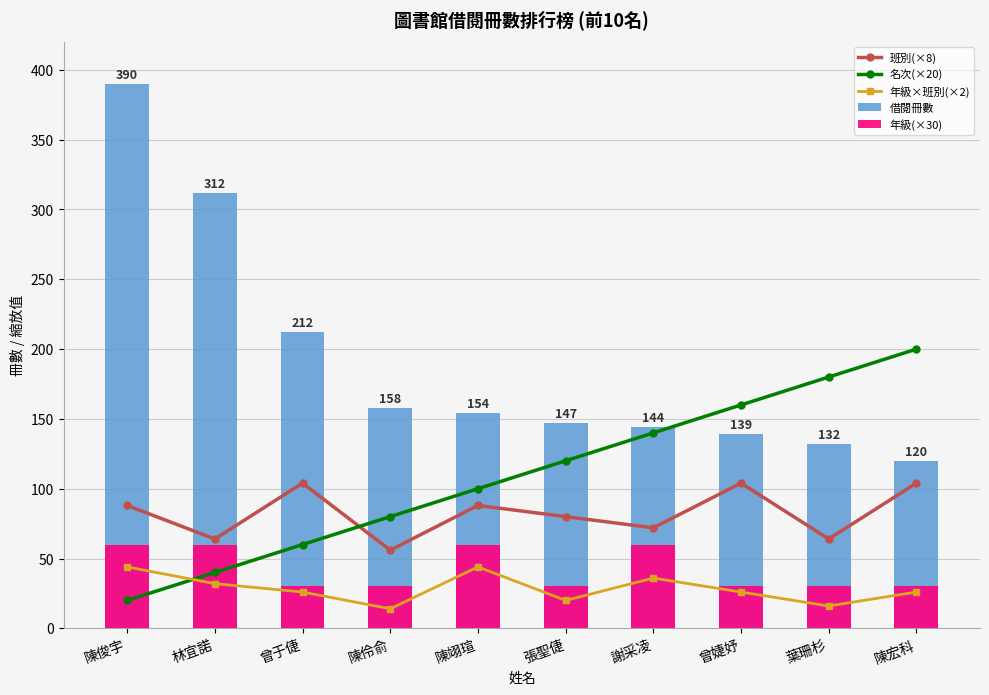

Reading left to right, what are all the values shown in this chart?

班別(×8): 陳俊宇=88	林宜諾=64	曾于倢=104	陳伶俞=56	陳翊瑄=88	張聖倢=80	謝采凌=72	曾婕妤=104	葉珊杉=64	陳宏科=104
名次(×20): 陳俊宇=20	林宜諾=40	曾于倢=60	陳伶俞=80	陳翊瑄=100	張聖倢=120	謝采凌=140	曾婕妤=160	葉珊杉=180	陳宏科=200
年級×班別(×2): 陳俊宇=44	林宜諾=32	曾于倢=26	陳伶俞=14	陳翊瑄=44	張聖倢=20	謝采凌=36	曾婕妤=26	葉珊杉=16	陳宏科=26
借閱冊數: 陳俊宇=390	林宜諾=312	曾于倢=212	陳伶俞=158	陳翊瑄=154	張聖倢=147	謝采凌=144	曾婕妤=139	葉珊杉=132	陳宏科=120
年級(×30): 陳俊宇=60	林宜諾=60	曾于倢=30	陳伶俞=30	陳翊瑄=60	張聖倢=30	謝采凌=60	曾婕妤=30	葉珊杉=30	陳宏科=30